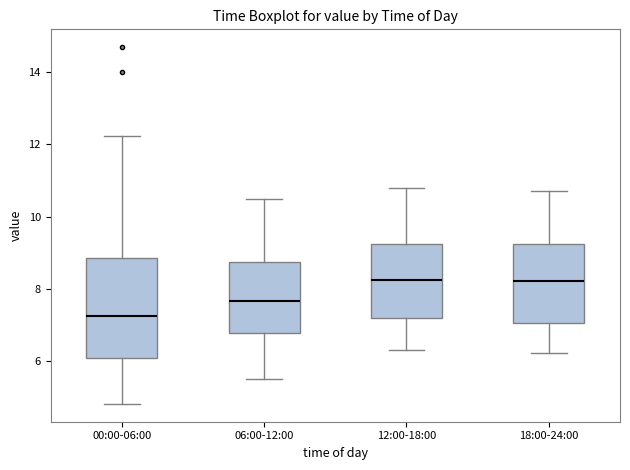

Comparing the boxes themselves (not the whiskers), which one is the tallest?

00:00-06:00